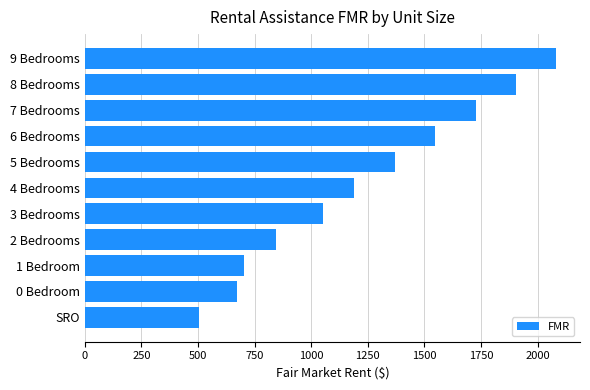

What is the ratio of the value at 9 Bedrooms to the value at SRO?

4.1